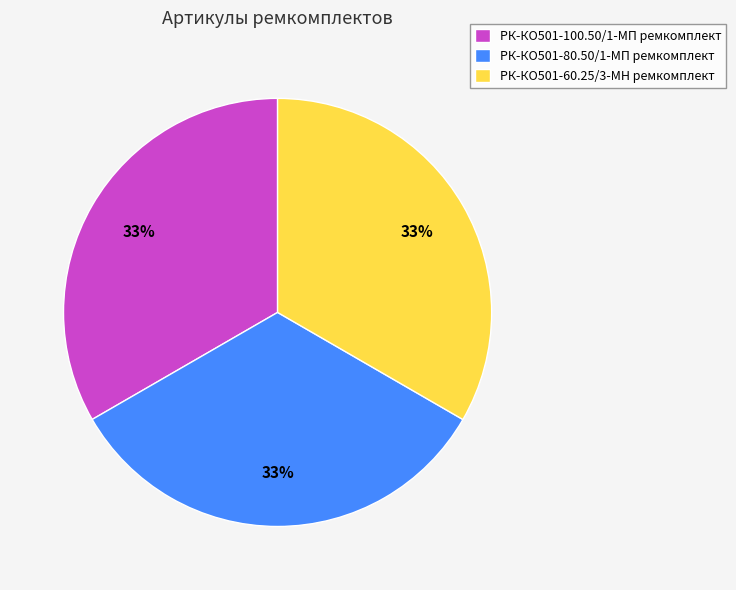

Does any single category account for the majority?

No